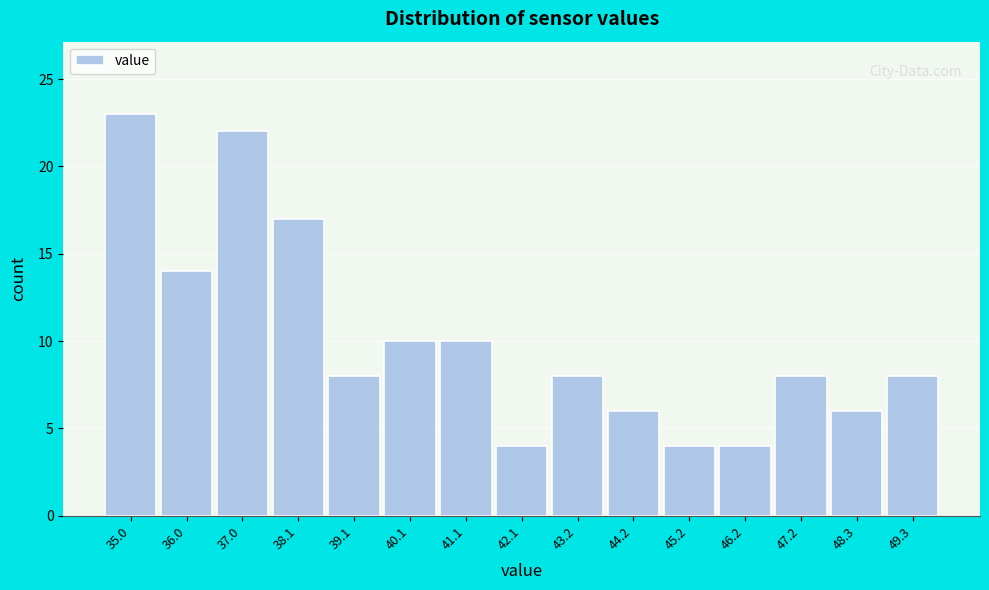

Reading right to left, transcribe all the data shown in this chart.

8	6	8	4	4	6	8	4	10	10	8	17	22	14	23